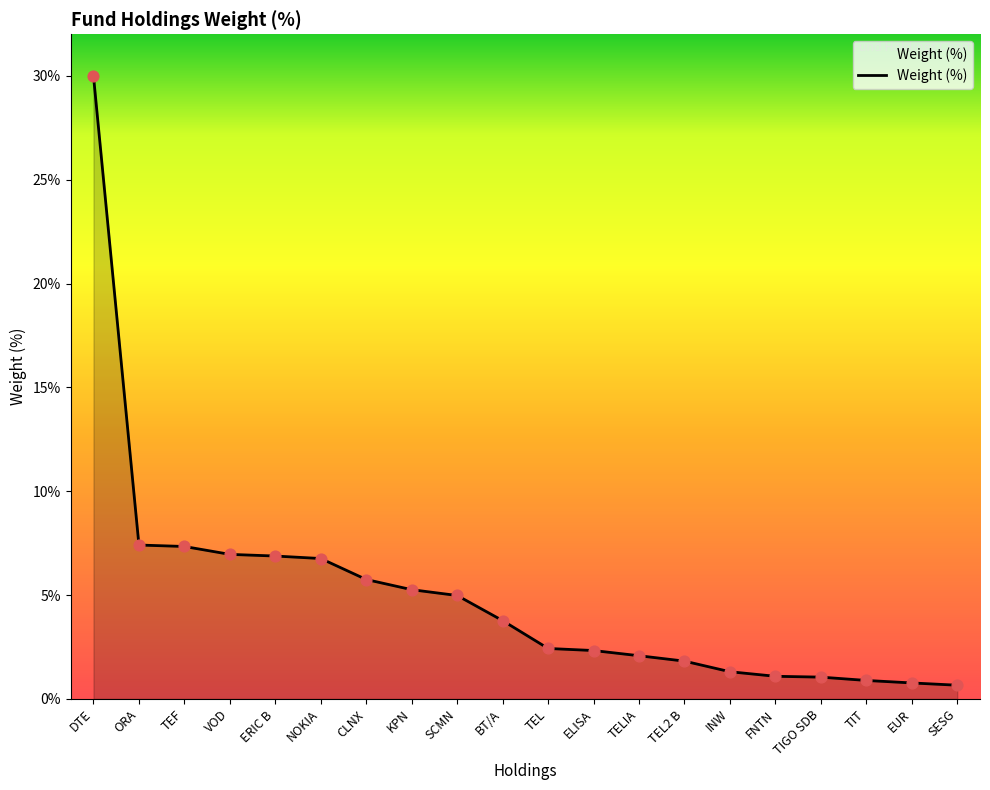

What is the change in value from BT/A to SESG?

-3.1